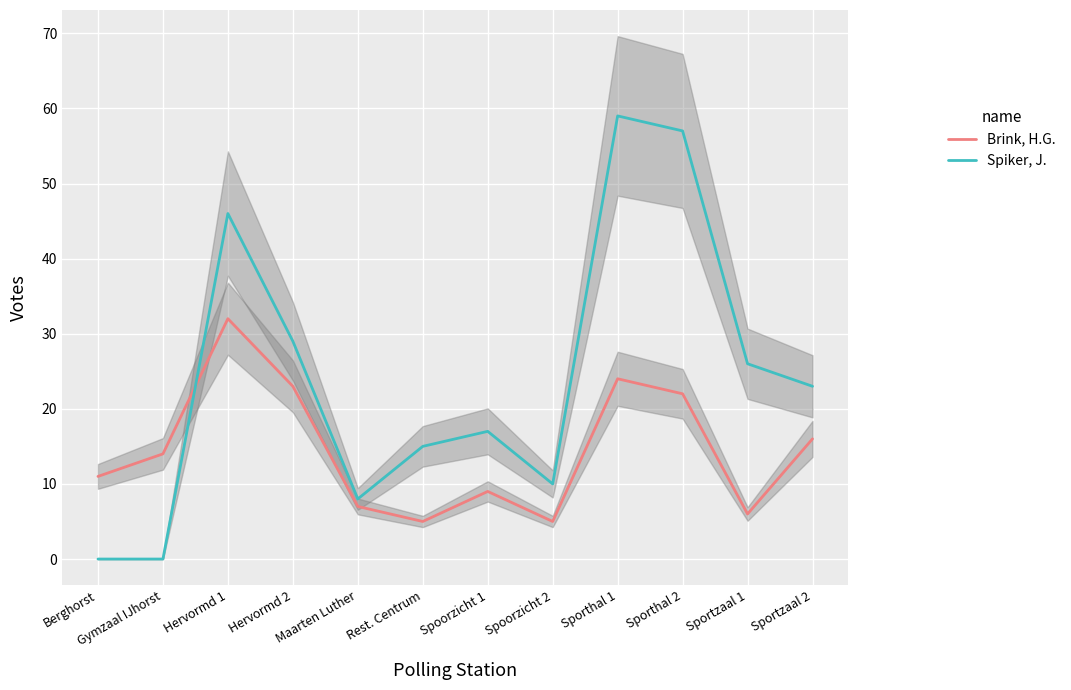

How many interior local peaks does the Spiker, J. series have?

3